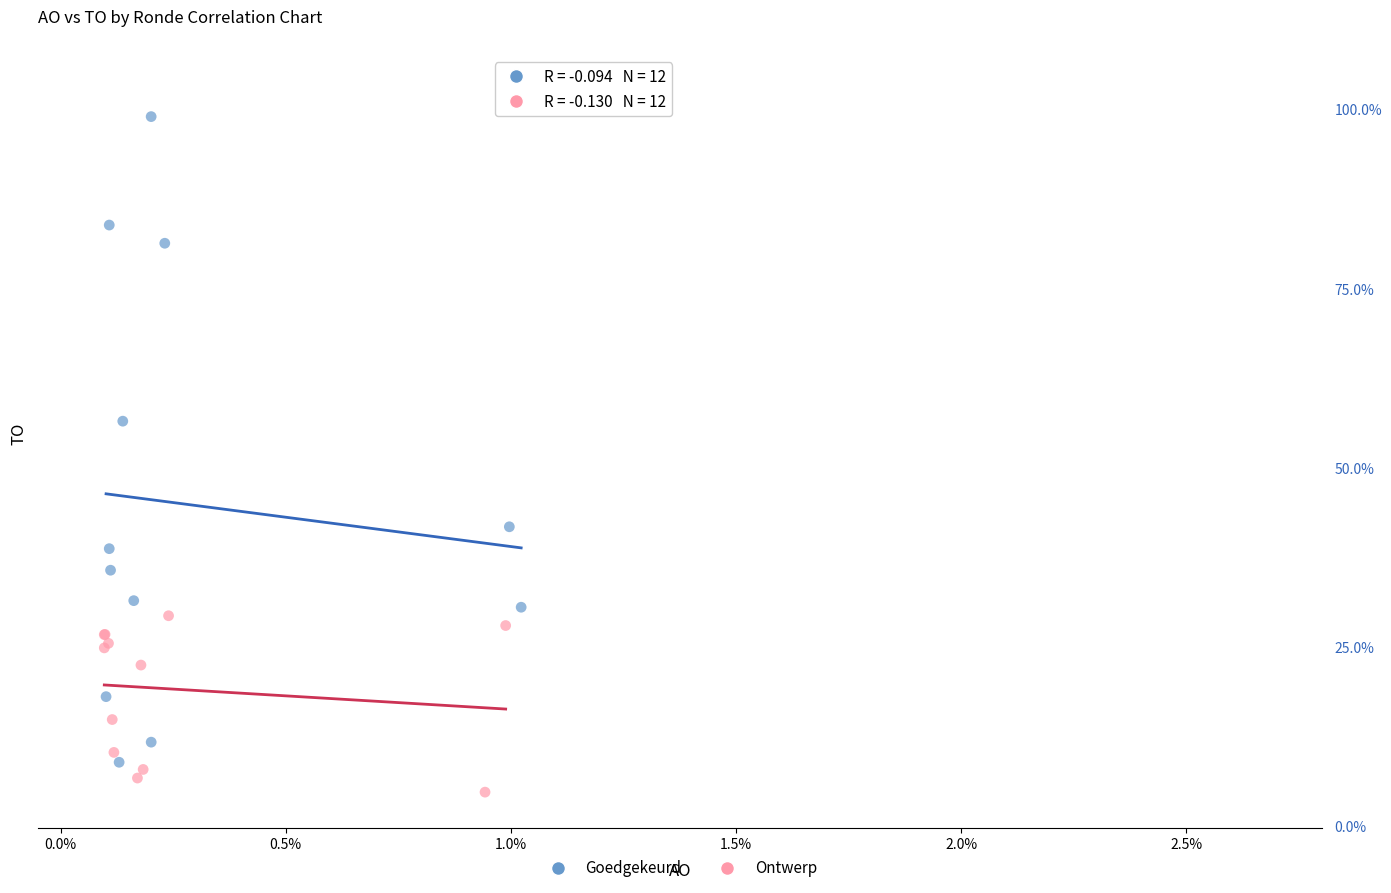

Which series reaches the minimum Y coordinate?

Ontwerp